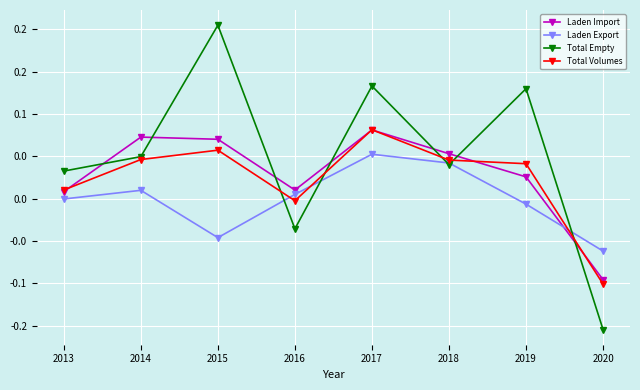

Reading right to left, list all the values displayed in this chart.

Laden Import: 2020=-0.1	2019=0.0	2018=0.1	2017=0.1	2016=0.0	2015=0.1	2014=0.1	2013=0.0
Laden Export: 2020=-0.1	2019=-0.0	2018=0.0	2017=0.1	2016=0.0	2015=-0.0	2014=0.0	2013=-0.0
Total Empty: 2020=-0.2	2019=0.1	2018=0.0	2017=0.1	2016=-0.0	2015=0.2	2014=0.0	2013=0.0
Total Volumes: 2020=-0.1	2019=0.0	2018=0.0	2017=0.1	2016=-0.0	2015=0.1	2014=0.0	2013=0.0